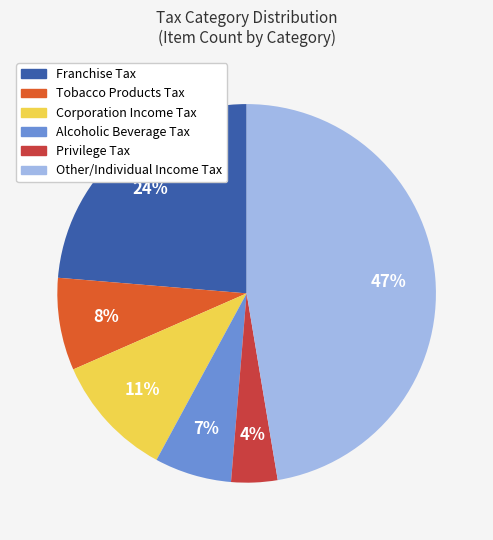

To the nearest percent, what is the average slice percentage?

17%